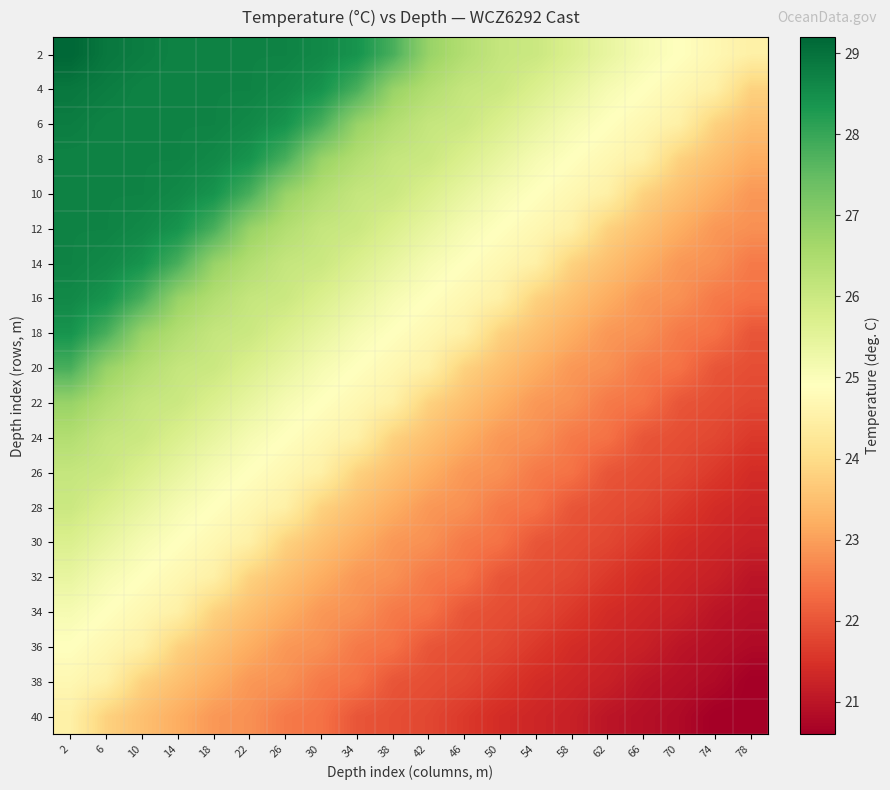

How many series are shown in this chart?

20